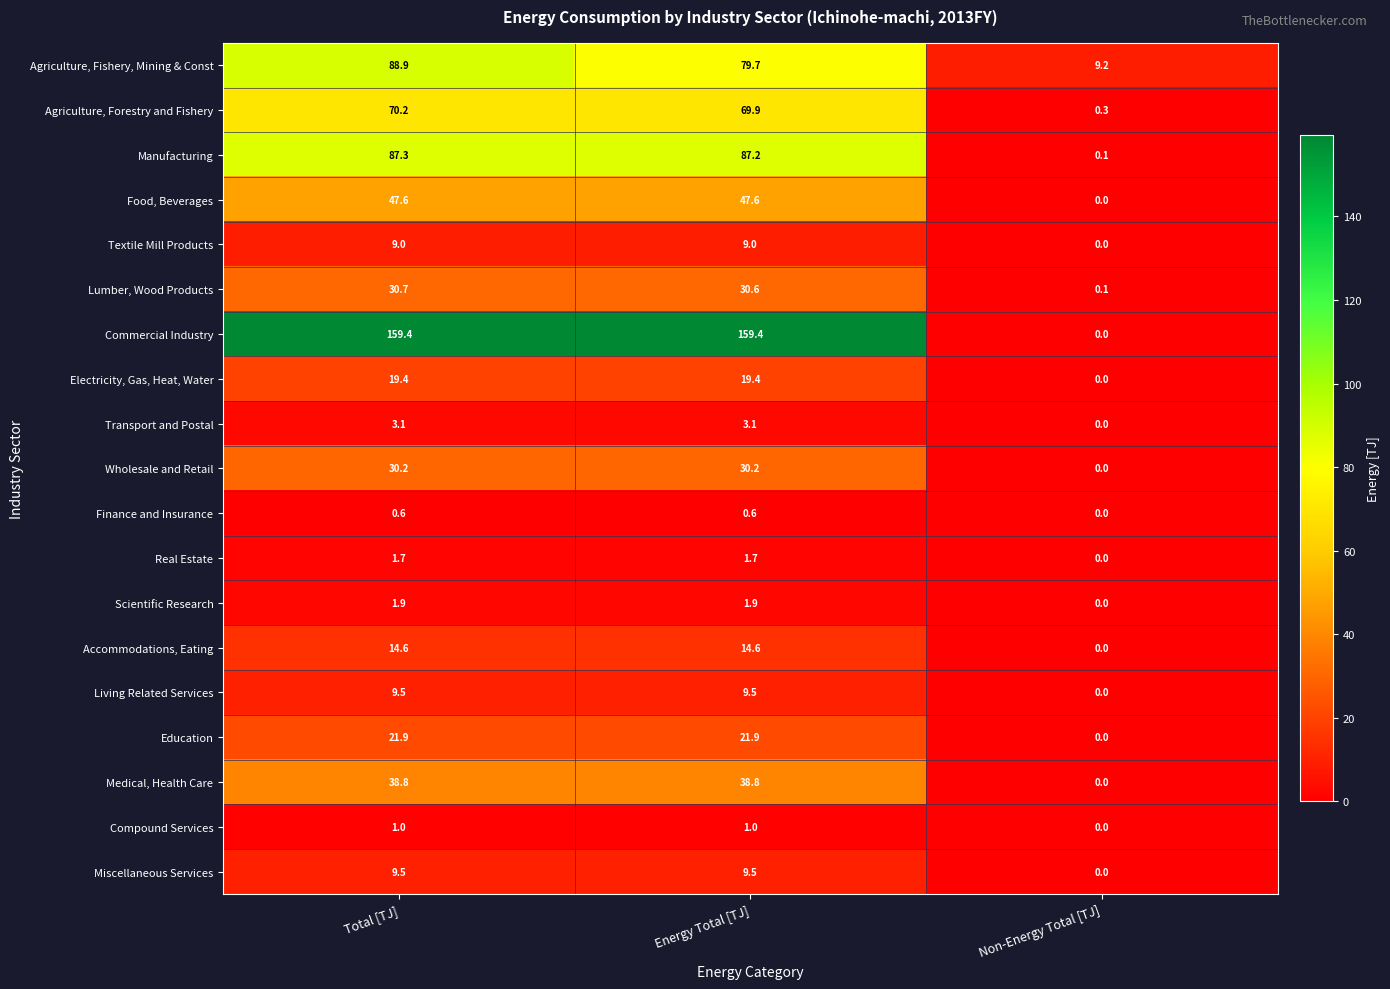

What is the difference between the Accommodations, Eating values at Energy Total [TJ] and Non-Energy Total [TJ]?

14.6